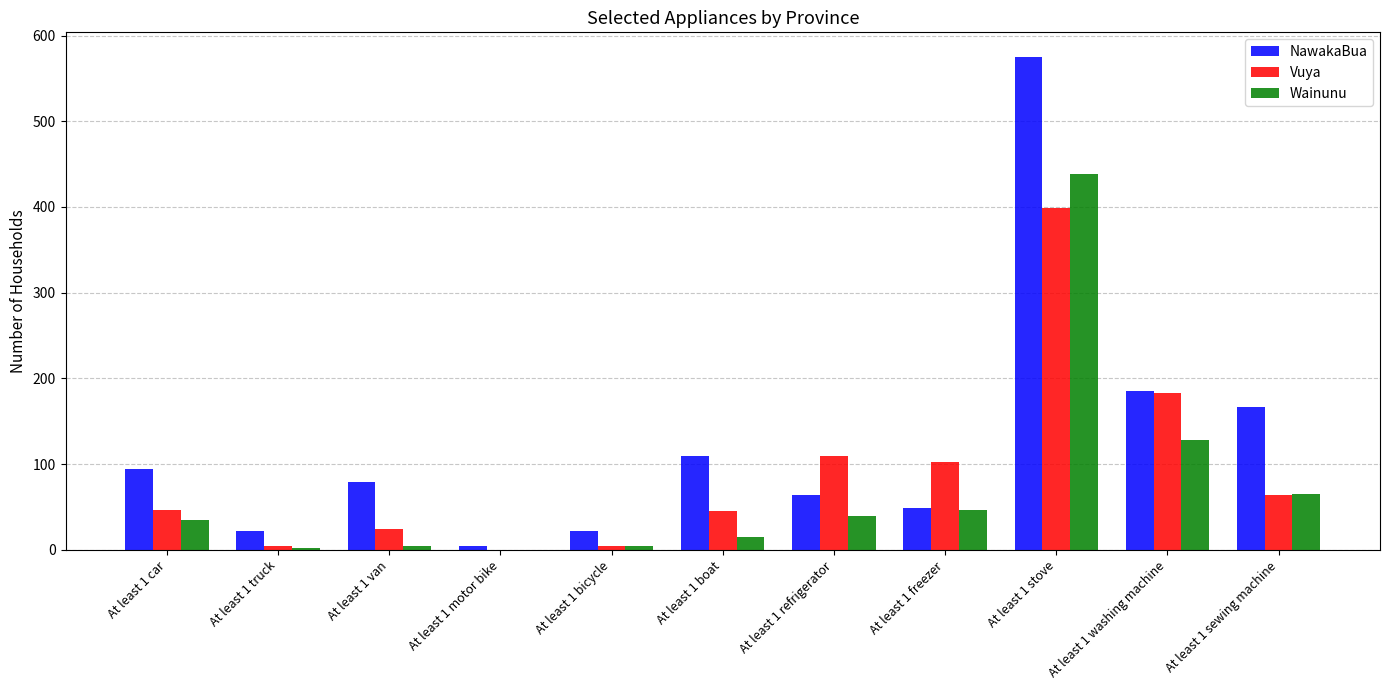

Which series has the largest total across all categories?

NawakaBua